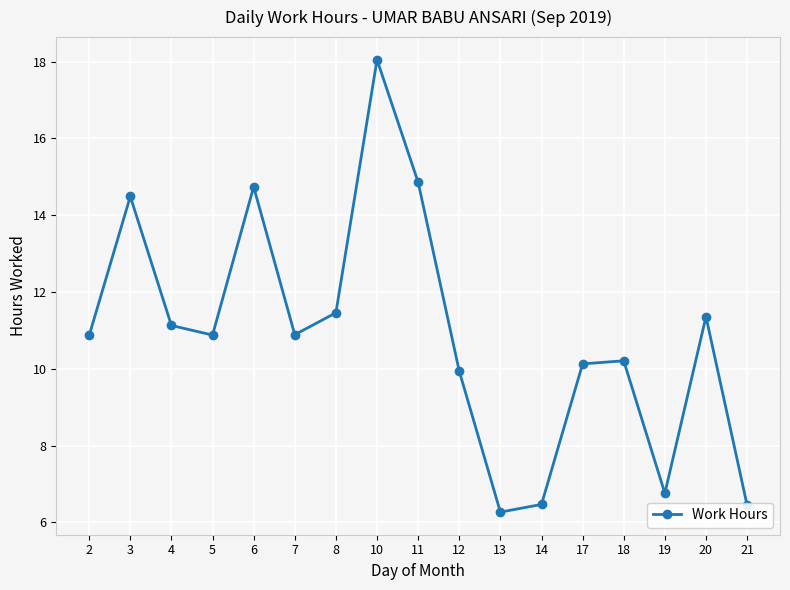

At which category does the data reach its first local valley?

5